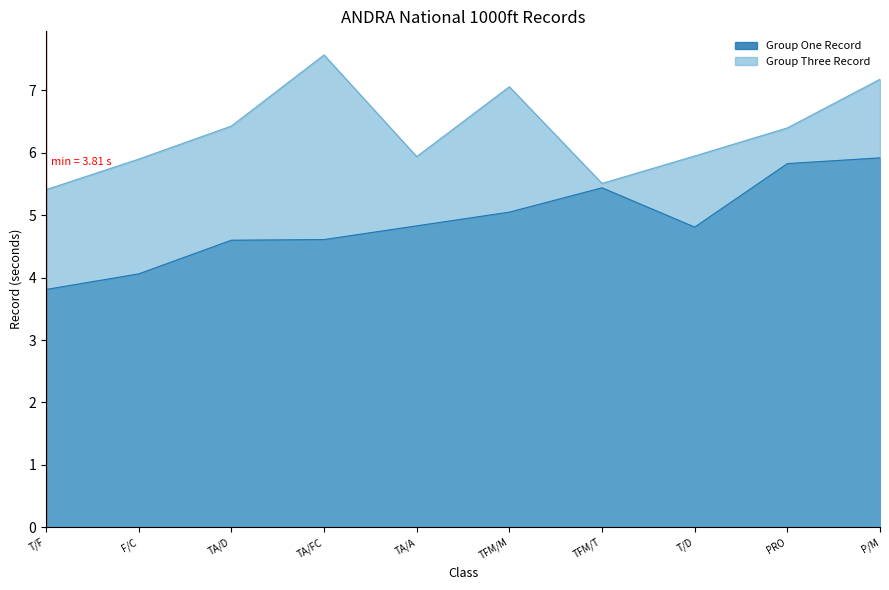

Where is the first local minimum for Group One Record?

T/D